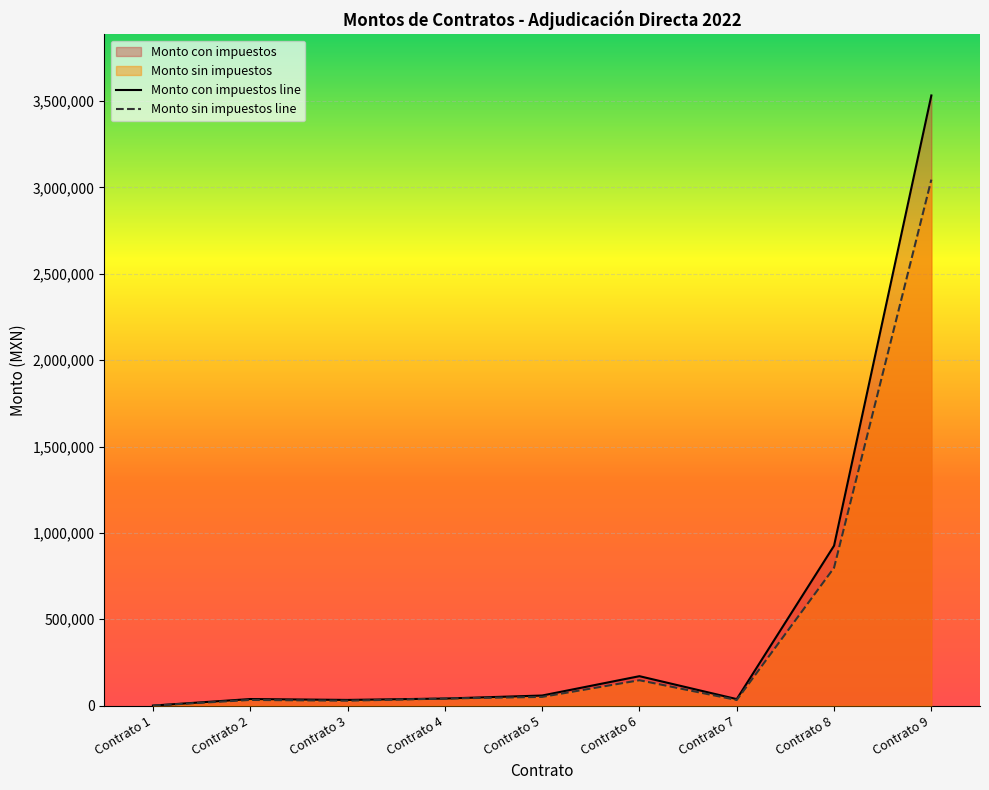

List the labels in order of Monto con impuestos line value, largest first.

Contrato 9, Contrato 8, Contrato 6, Contrato 5, Contrato 4, Contrato 2, Contrato 7, Contrato 3, Contrato 1